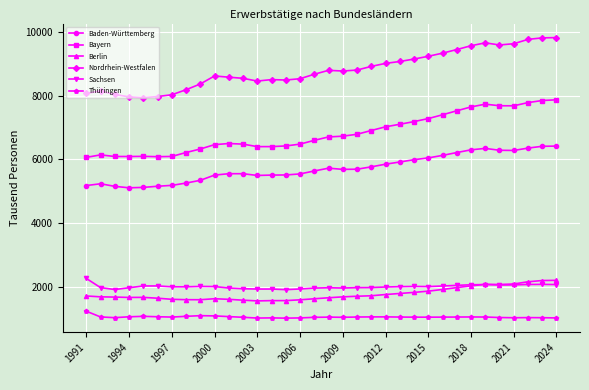

Which series has the largest range (max minus min)?

Nordrhein-Westfalen